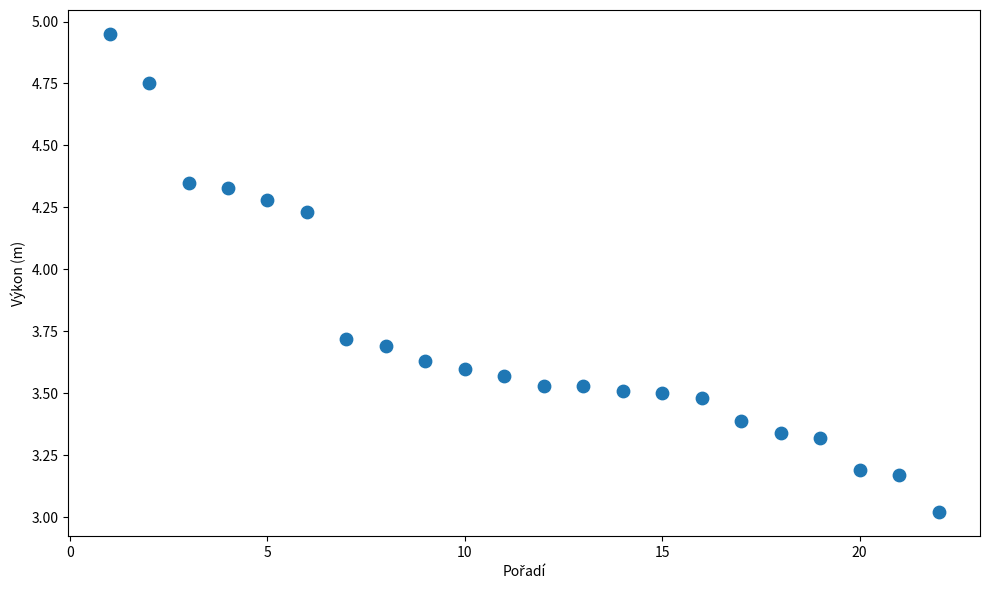

What is the range of X values (max minus min)?

21.0